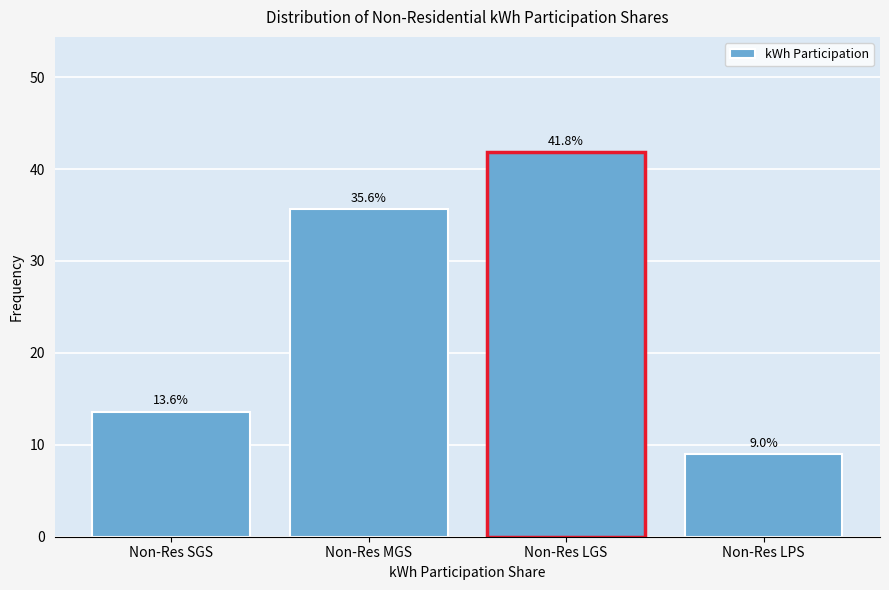

Reading right to left, transcribe all the data shown in this chart.

Non-Res LPS=9.0	Non-Res LGS=41.8	Non-Res MGS=35.6	Non-Res SGS=13.6